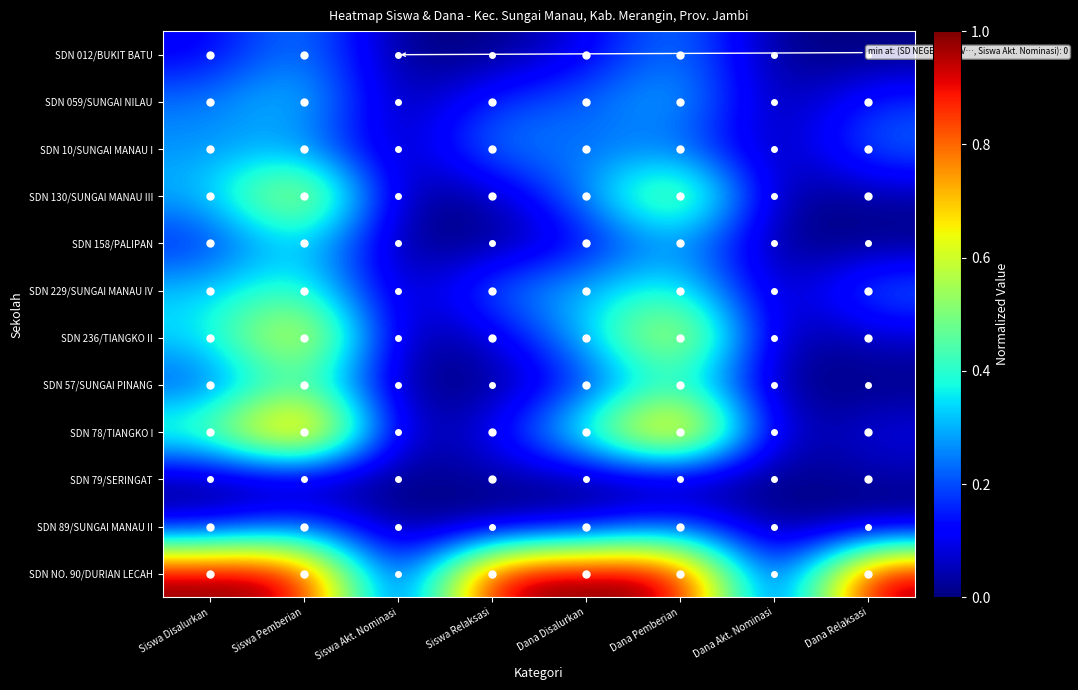

What is the difference between the highest and lowest values at Siswa Disalurkan?

1.0